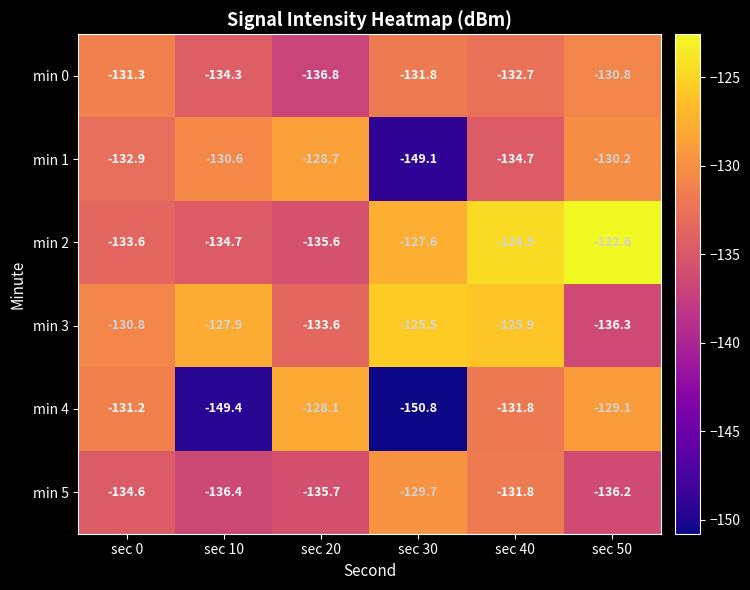

The min 0 series shows -132.7 at sec 40. True or false?

True